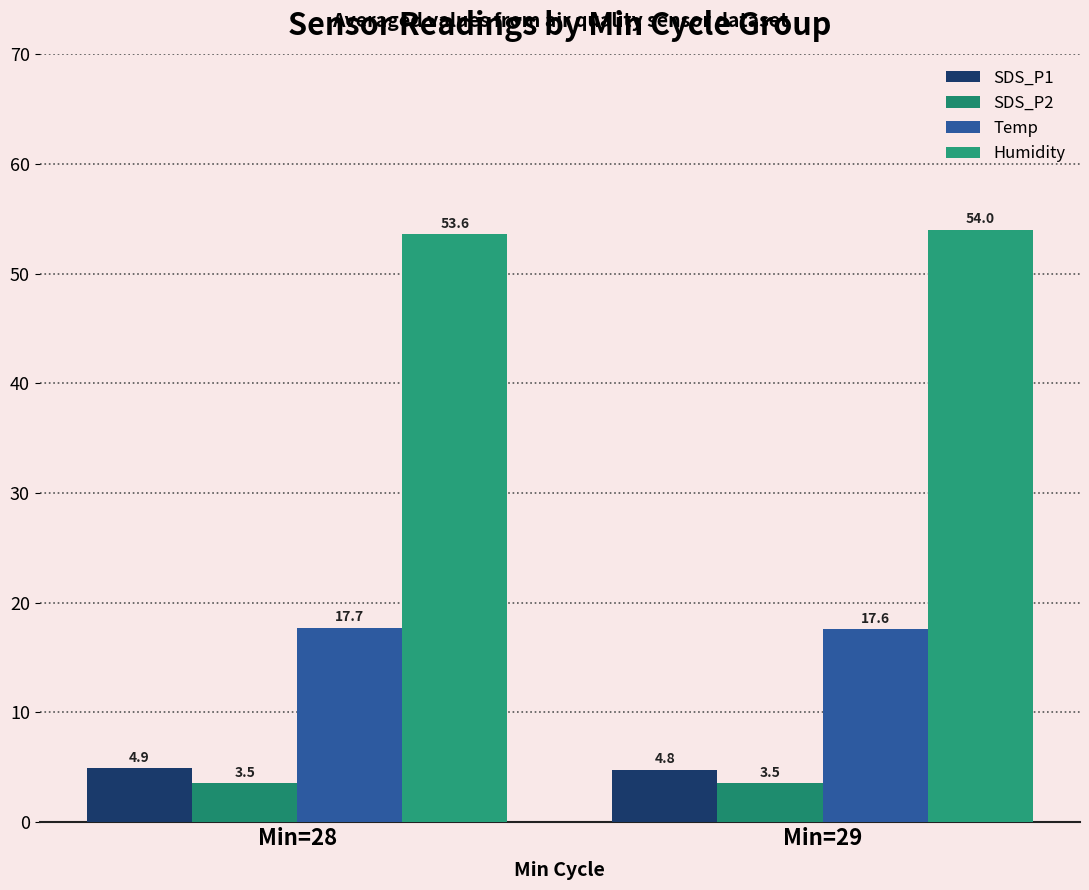

Reading right to left, transcribe all the data shown in this chart.

SDS_P1: Min=29=4.8	Min=28=4.9
SDS_P2: Min=29=3.5	Min=28=3.5
Temp: Min=29=17.6	Min=28=17.7
Humidity: Min=29=54.0	Min=28=53.6